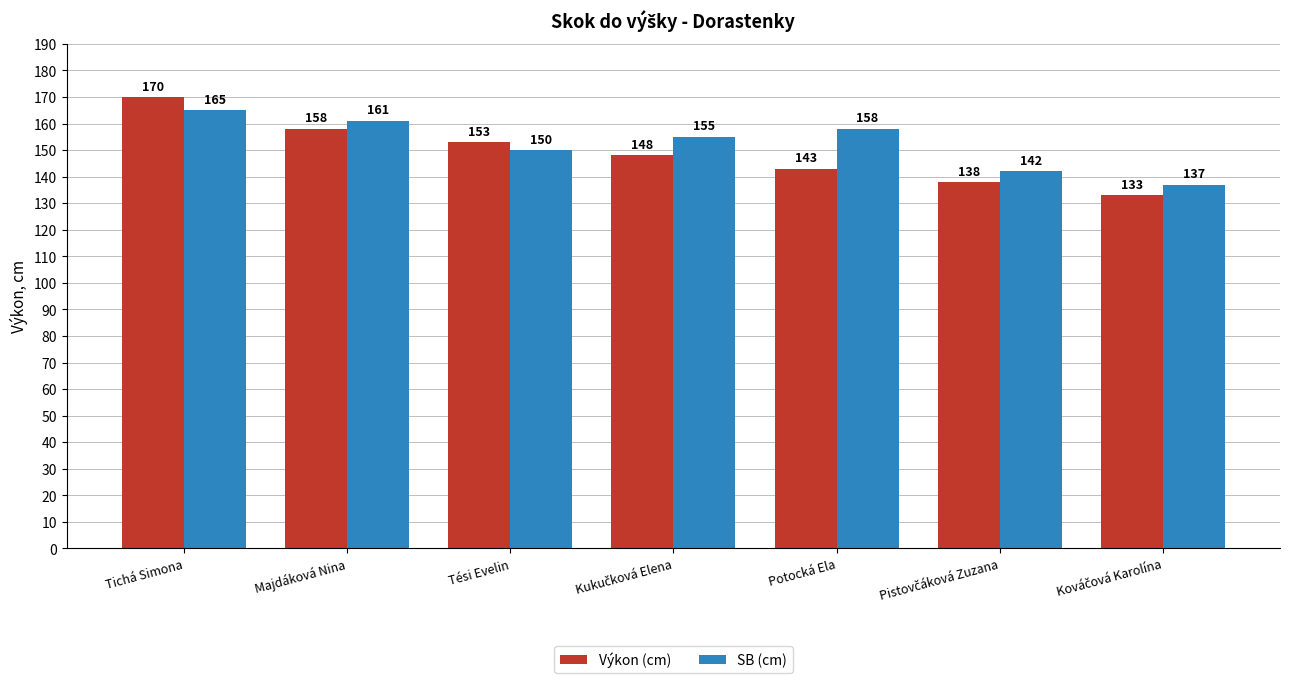

How many series are shown in this chart?

2